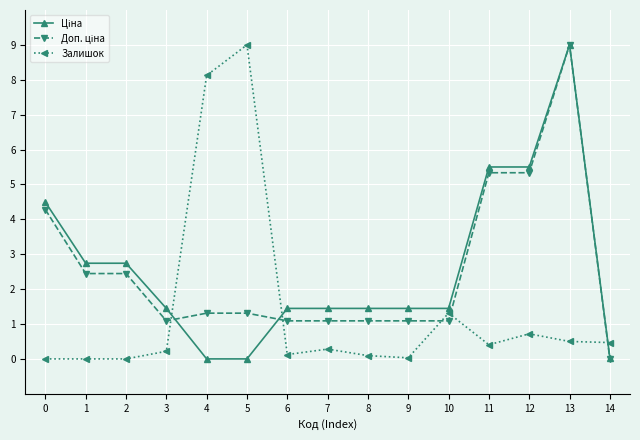

What is the spread (max minus min) of values at 11?

5.1